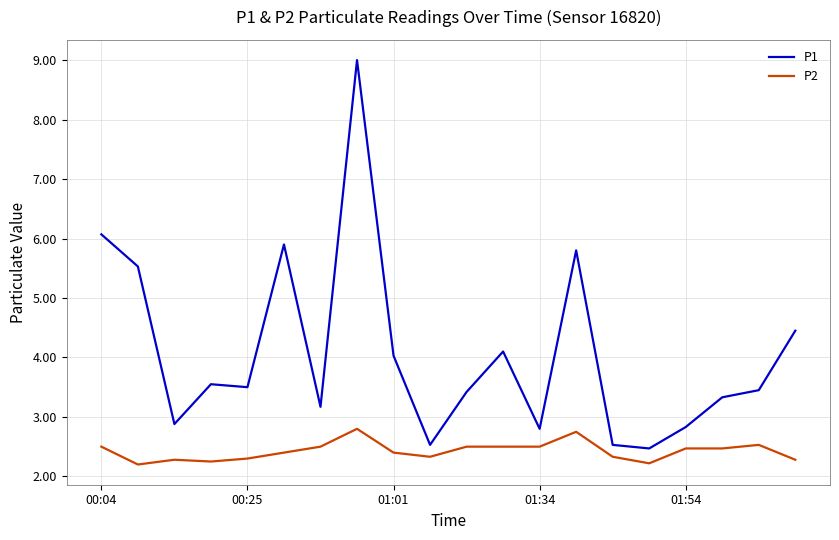

What is the difference between the second highest and minimum values in the P1 series?

3.6